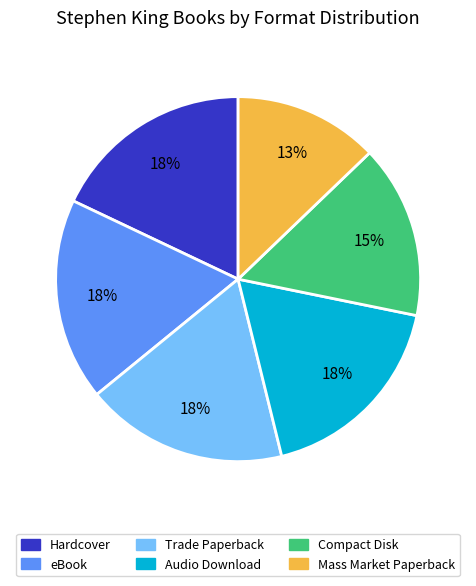

Is there a majority slice in this chart?

No